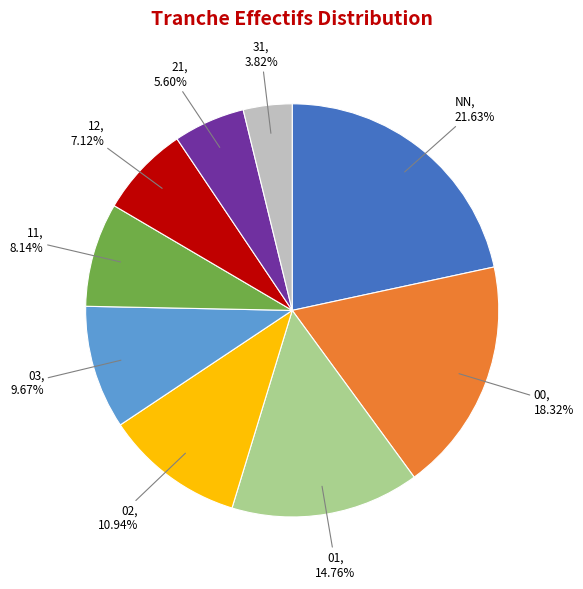

Is there any slice that represents more than half of the pie?

No